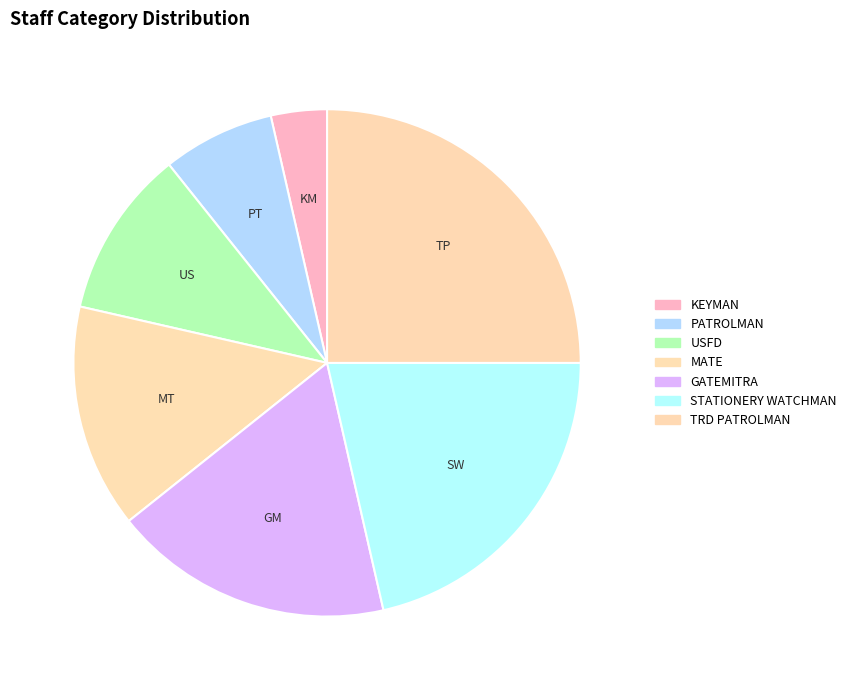

To the nearest percent, what percentage of the pie is USFD?

11%